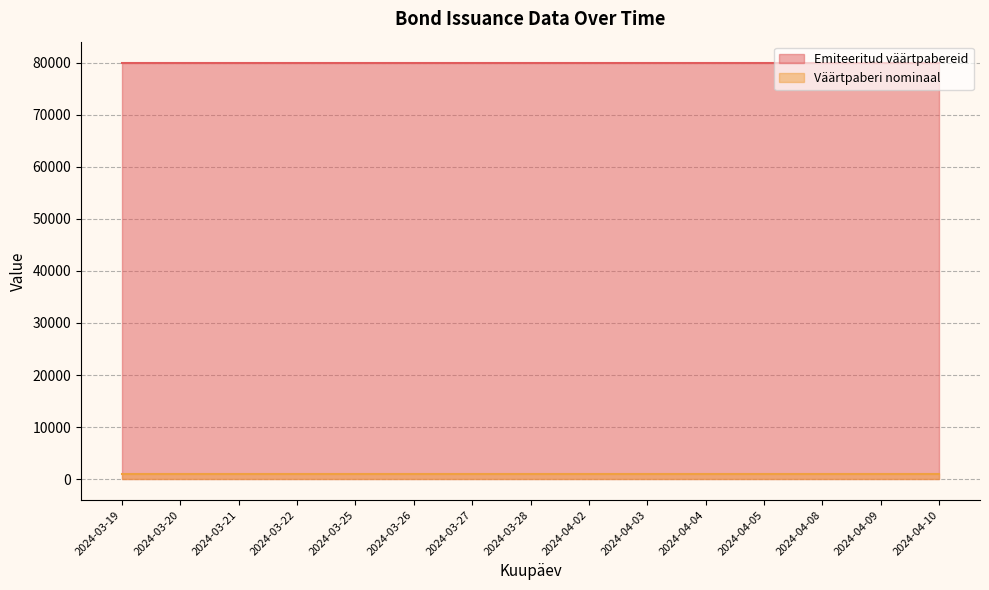

Which series has the largest range (max minus min)?

Emiteeritud väärtpabereid